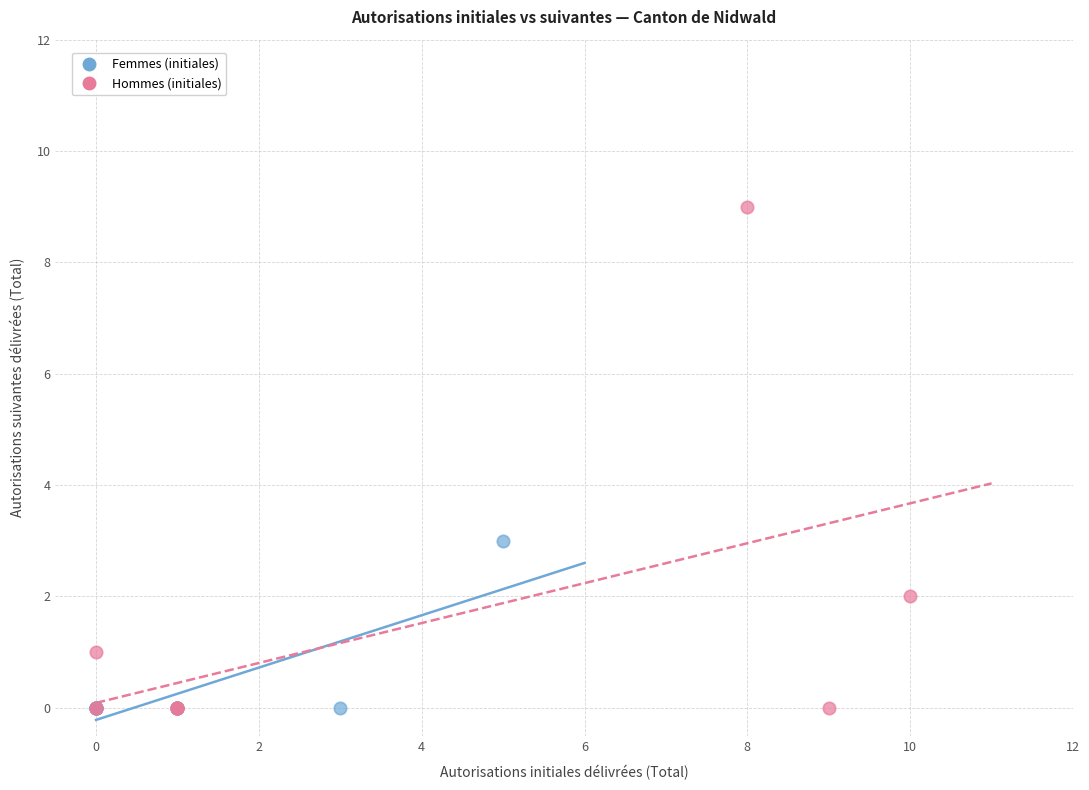

What are all the series names shown in the legend?

Femmes (initiales), Hommes (initiales)